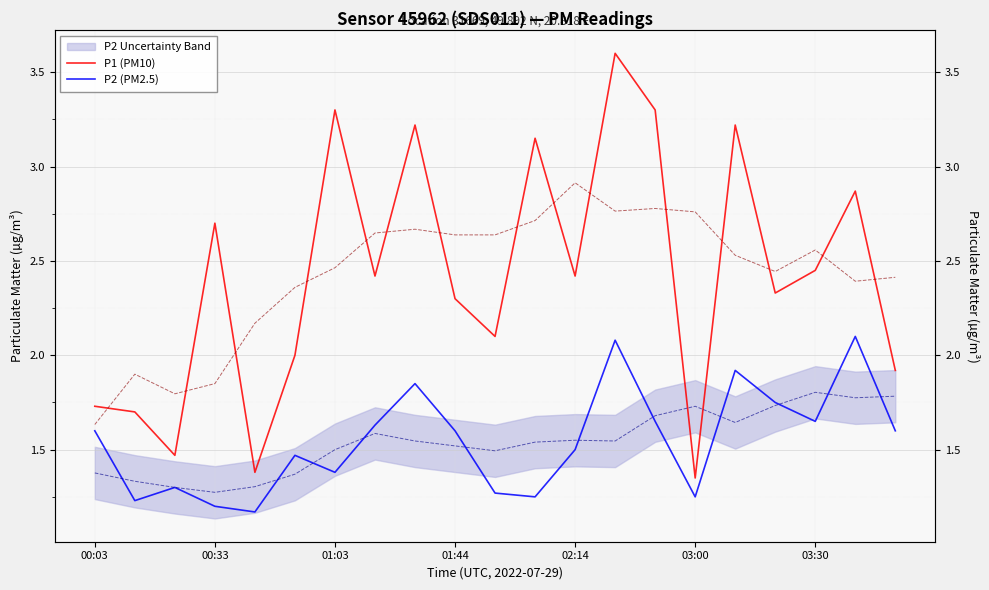

What is the difference between the maximum and minimum values in the P2 (PM2.5) series?

0.9